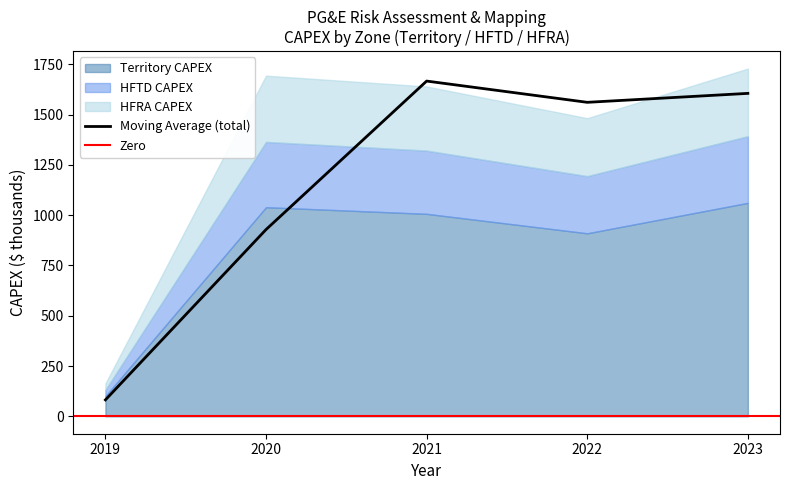

True or false: Territory CAPEX and HFTD OPEX cross at least once.

False